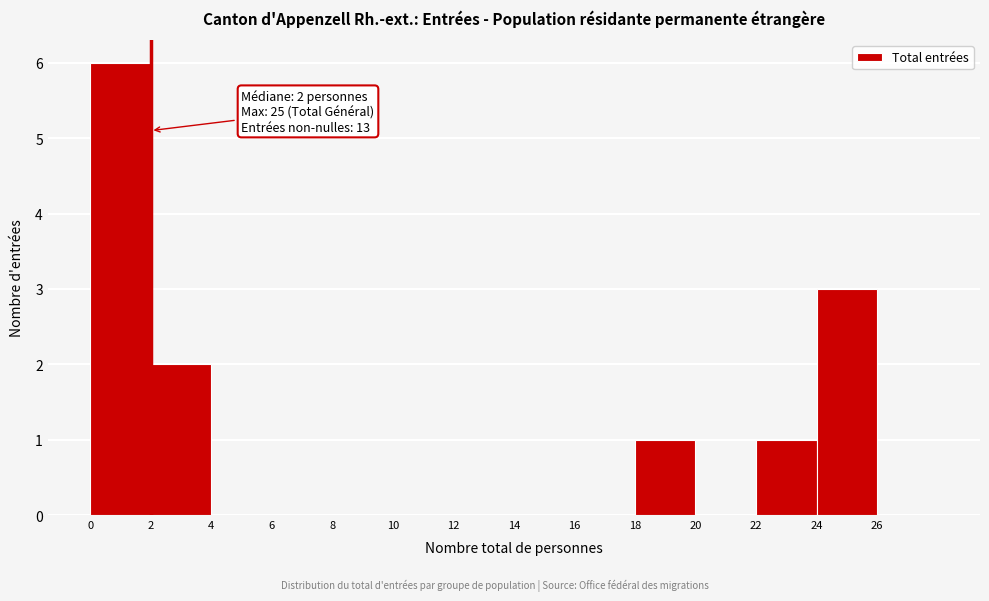

Over which range of the x-axis is the bar tallest?

0 to 2